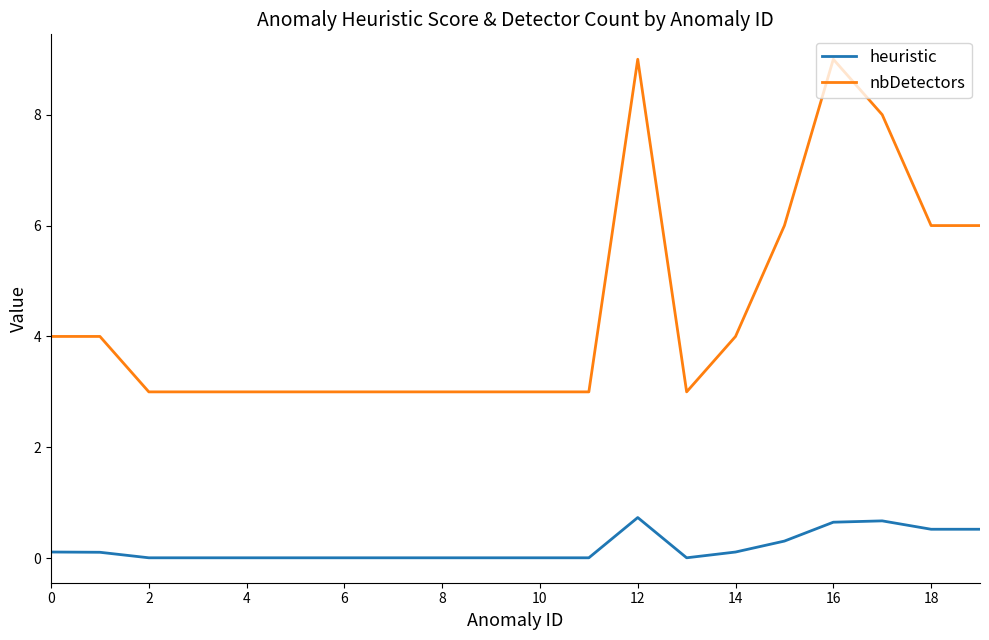

Which series has the largest total across all categories?

nbDetectors